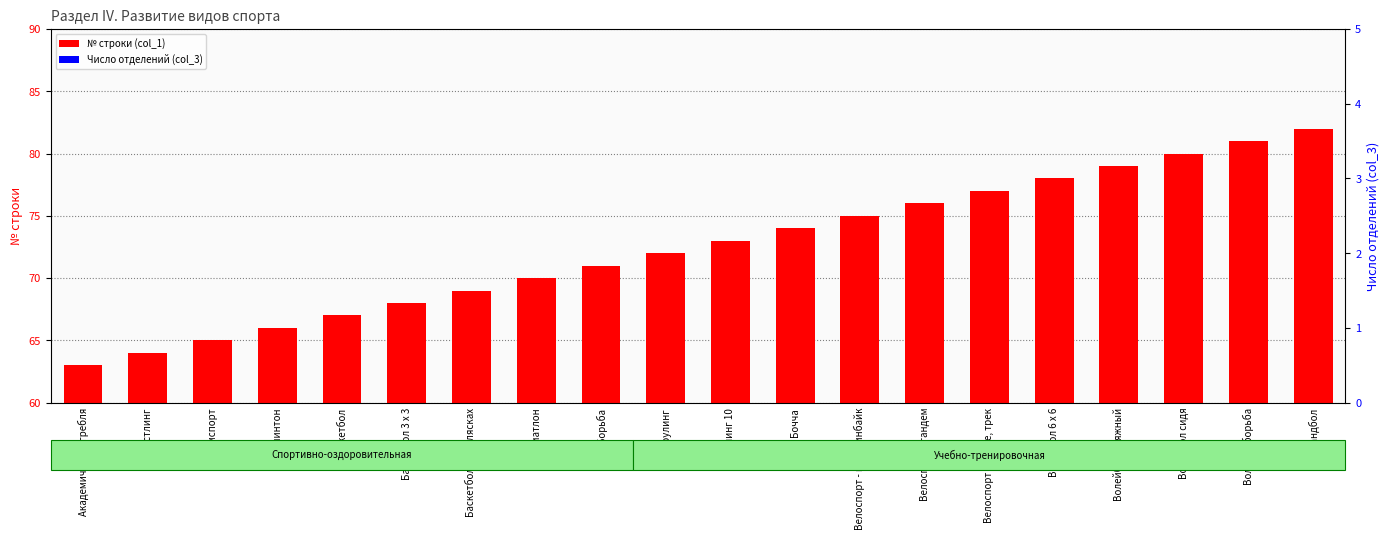

Reading right to left, what are all the values shown in this chart?

№ строки (col_1): 82	81	80	79	78	77	76	75	74	73	72	71	70	69	68	67	66	65	64	63
Число отделений (col_3): 0	0	0	0	0	0	0	0	0	0	0	0	0	0	0	0	0	0	0	0